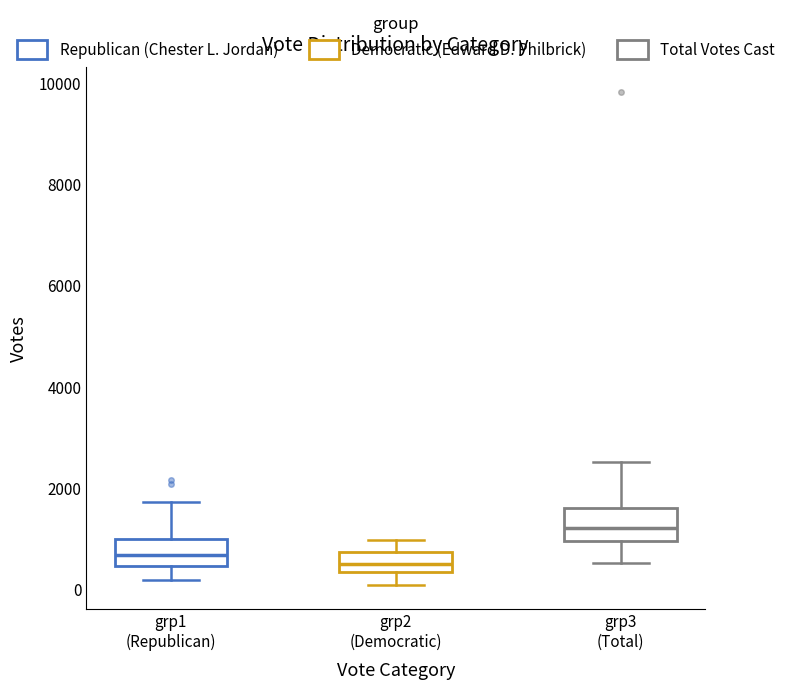

Which box's median line is the highest?

grp3 (Total)